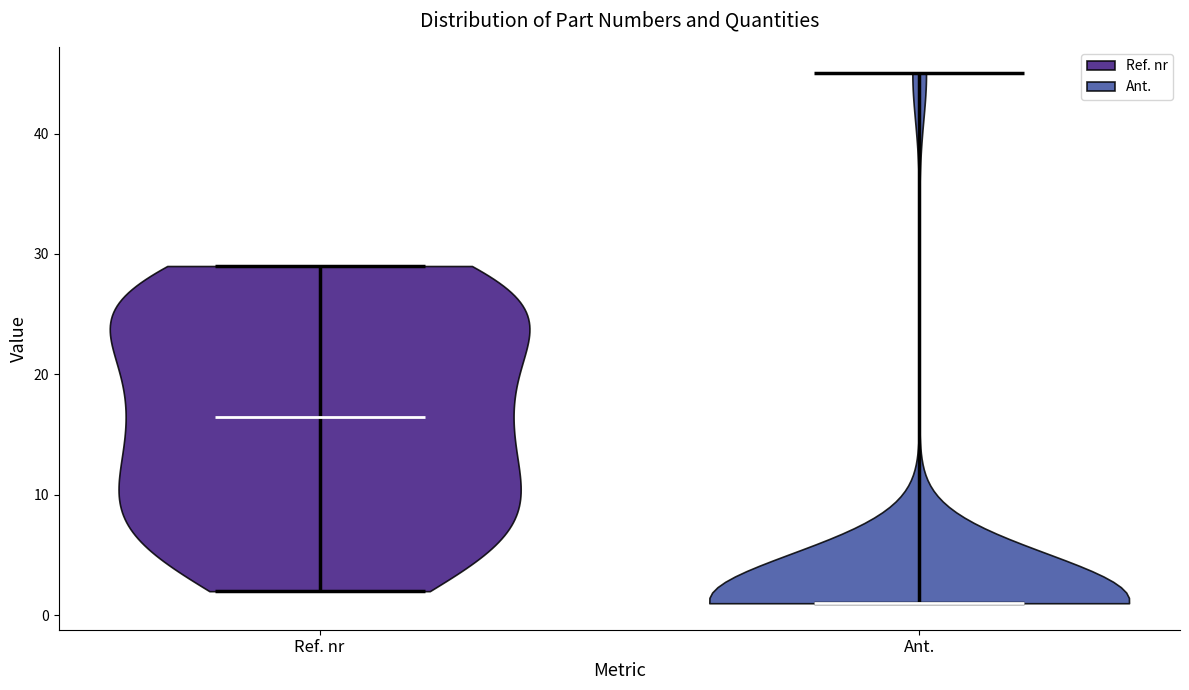

What is the lowest point the violin for Ant. reaches on the y-axis? The values are not printed on the chart, so give them approximately, as read against the axis.

1